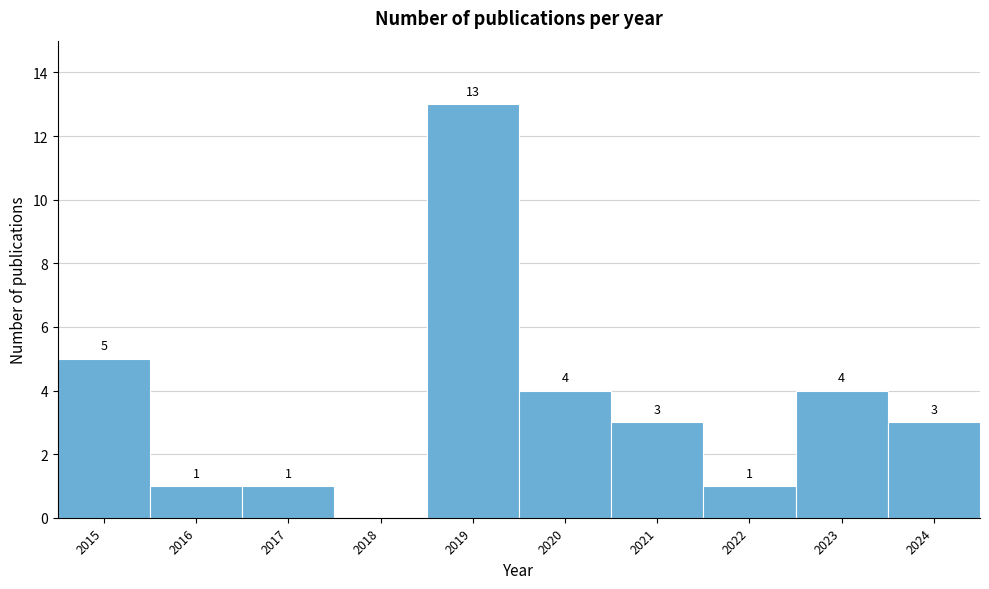

Reading left to right, list all the values displayed in this chart.

2015=5	2016=1	2017=1	2018=0	2019=13	2020=4	2021=3	2022=1	2023=4	2024=3